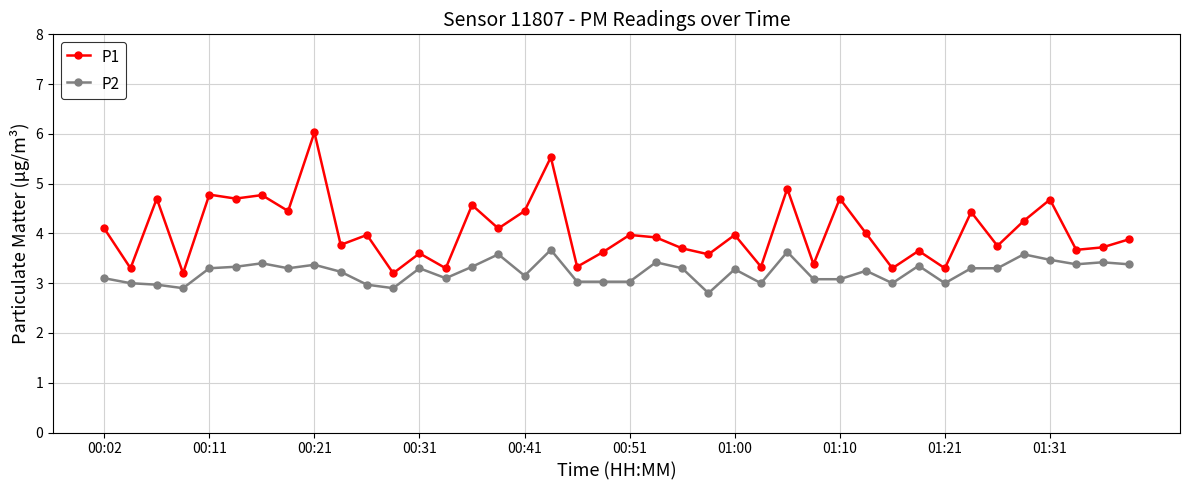

What is the greatest value displayed?

6.0